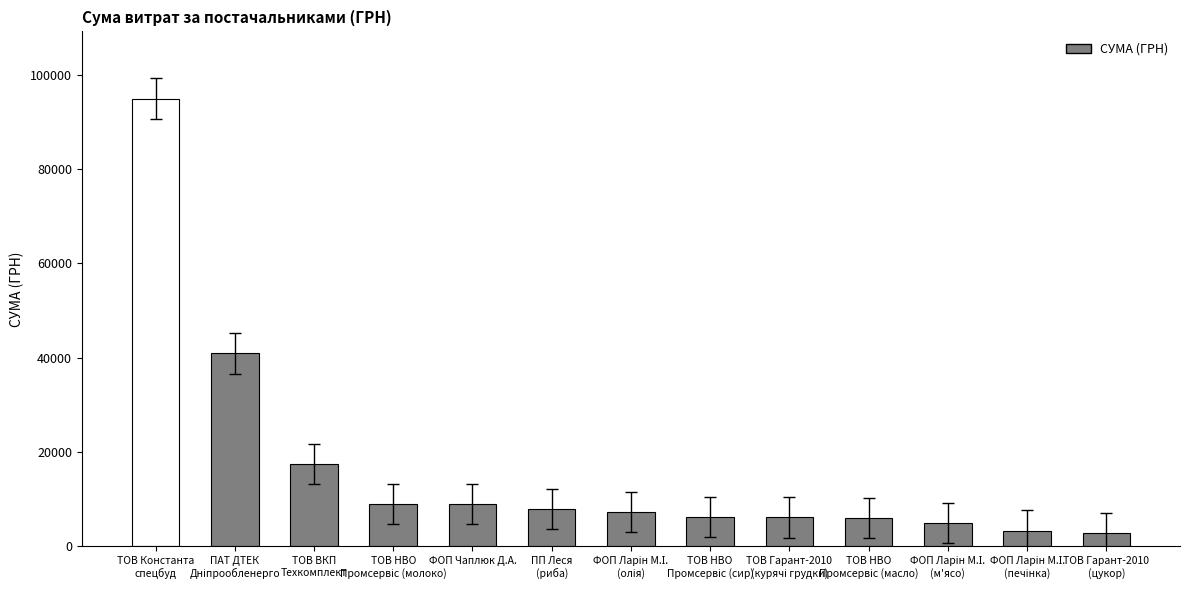

What is the difference between the maximum and minimum values?

92139.9